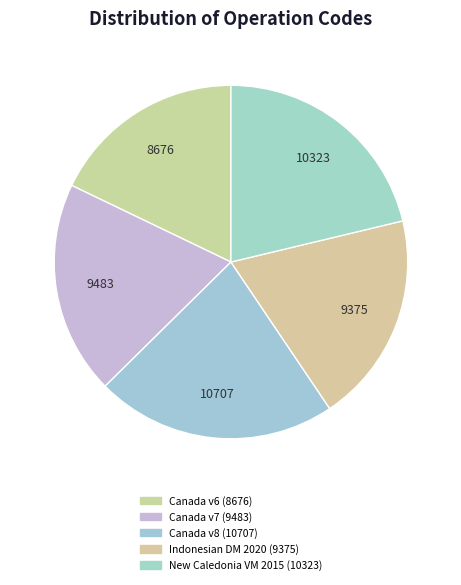

Count the number of slices in the pie.

5